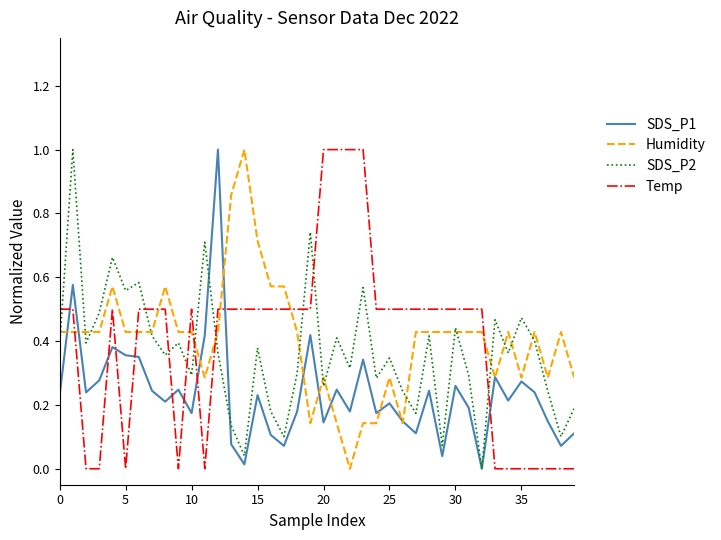

What is the maximum value shown in the chart?

1.0